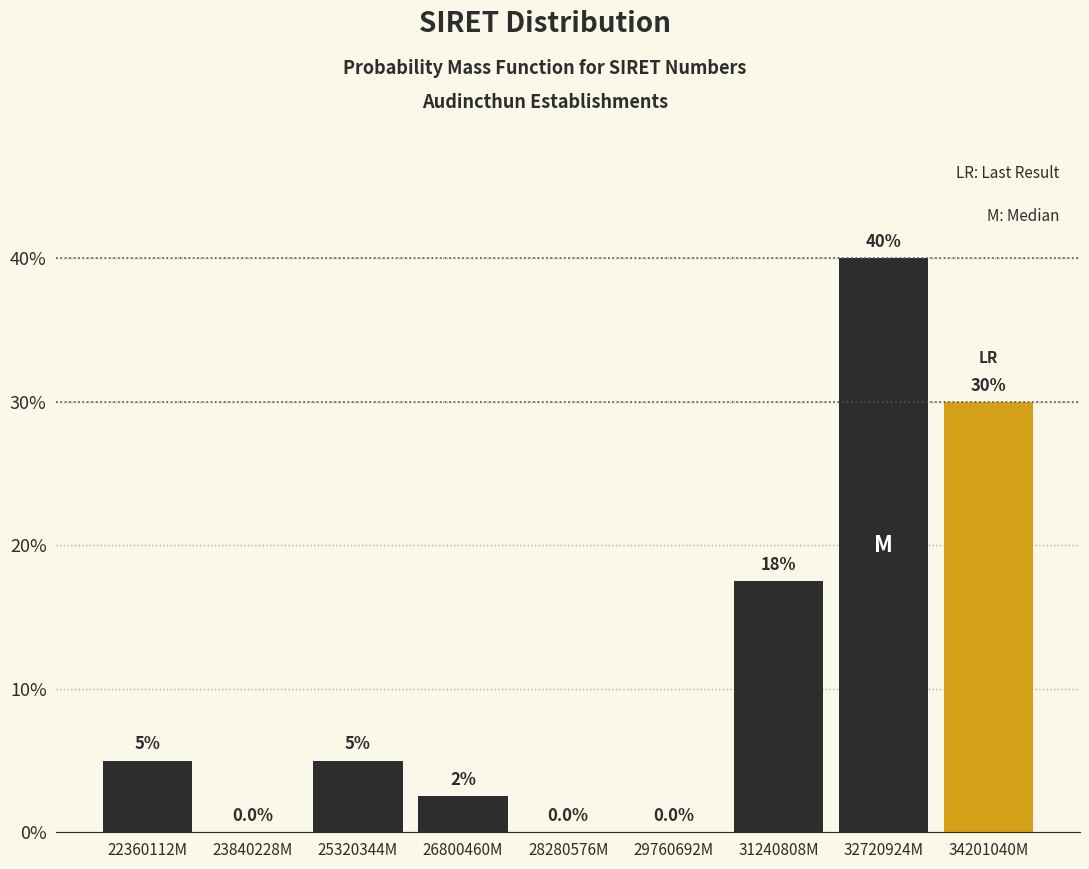

Reading right to left, what are all the values shown in this chart?

34201040M=30.0	32720924M=40.0	31240808M=17.5	29760692M=0.0	28280576M=0.0	26800460M=2.5	25320344M=5.0	23840228M=0.0	22360112M=5.0